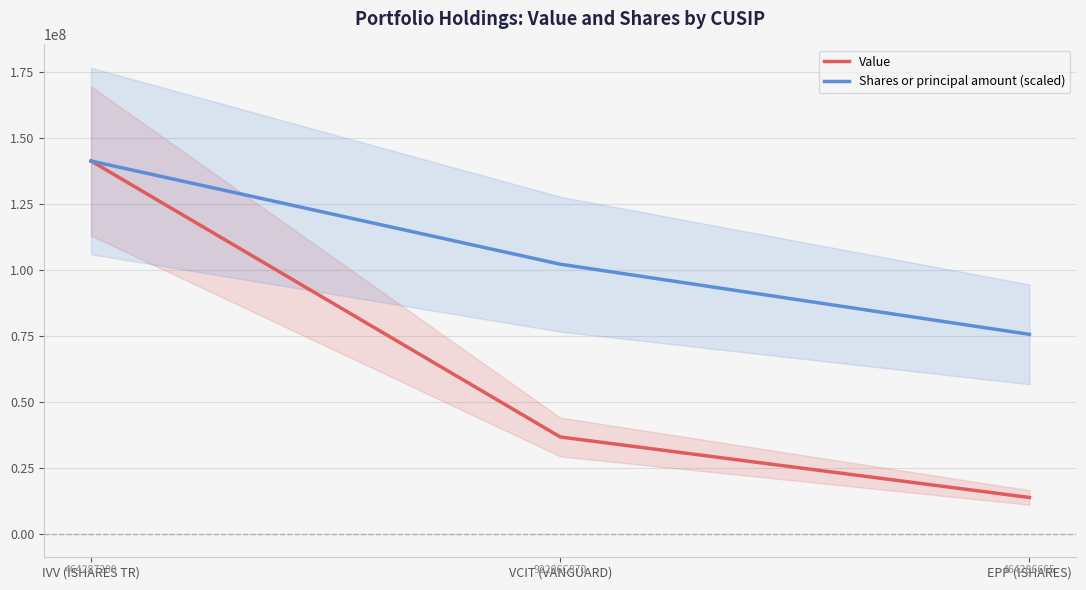

What is the difference between the Shares or principal amount (scaled) values at VCIT (VANGUARD) and EPP (ISHARES)?

26586950.9